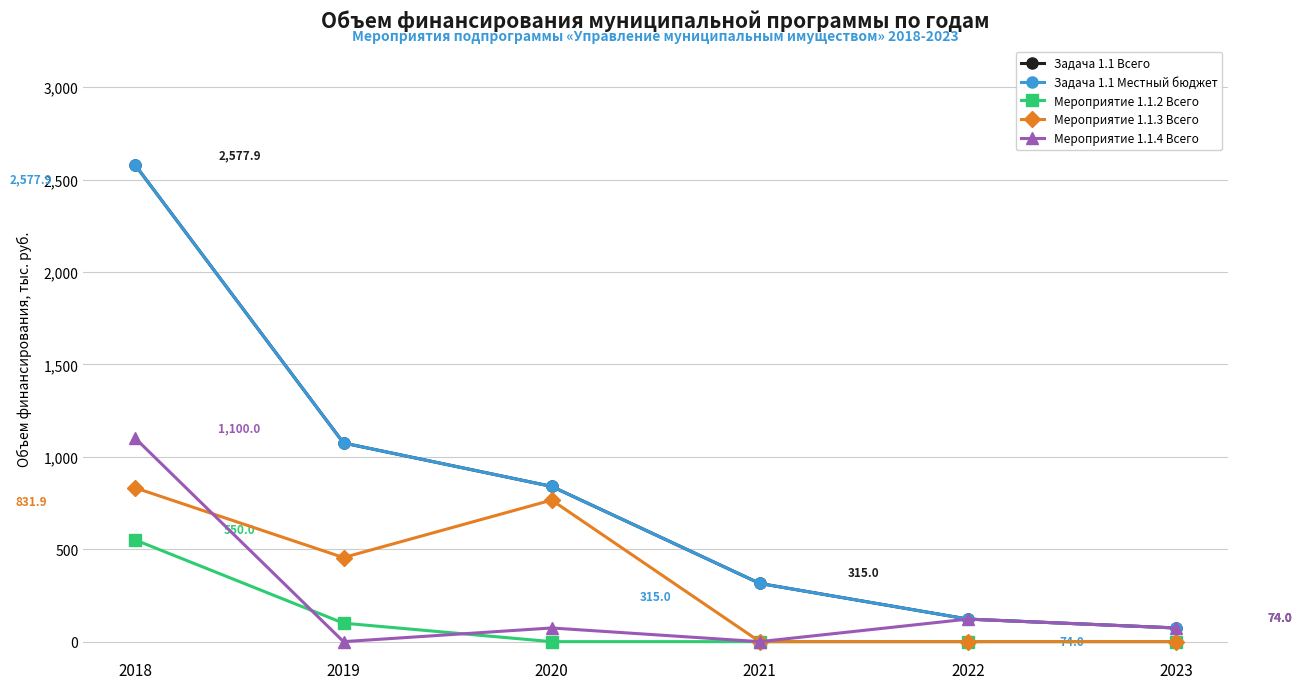

Does the chart have visible grid lines?

Yes